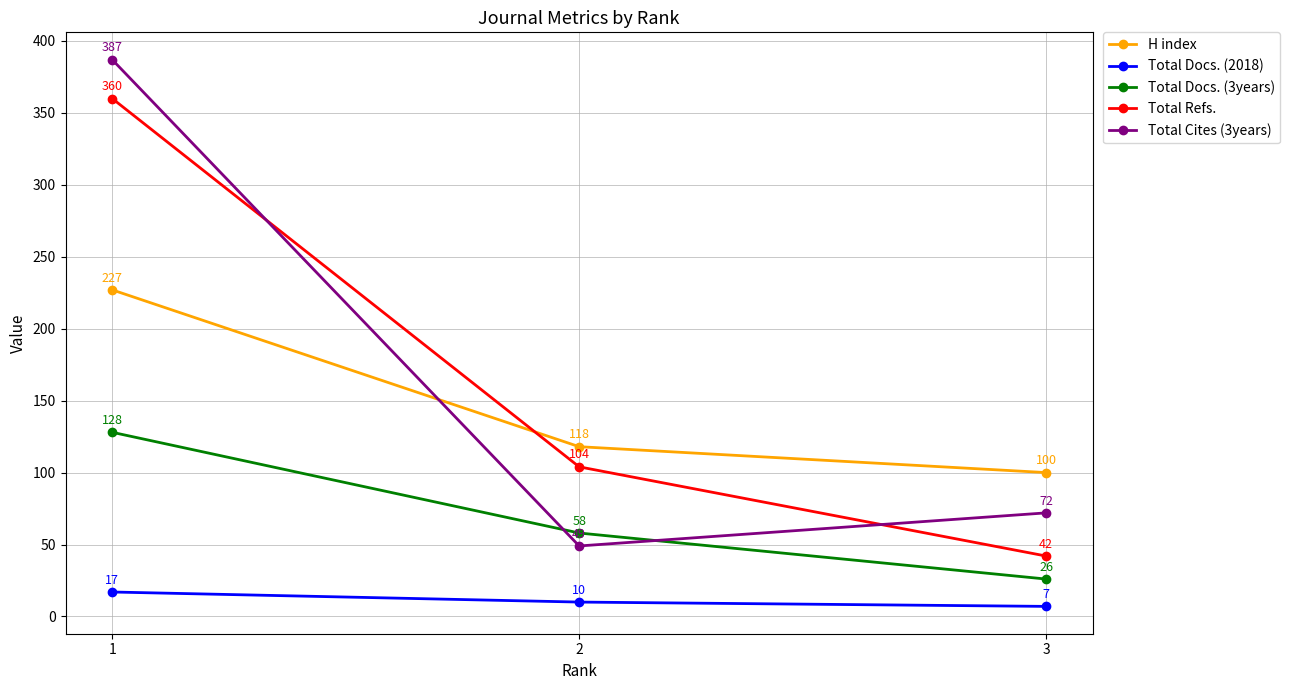

At which category is the sum across all series the highest?

1